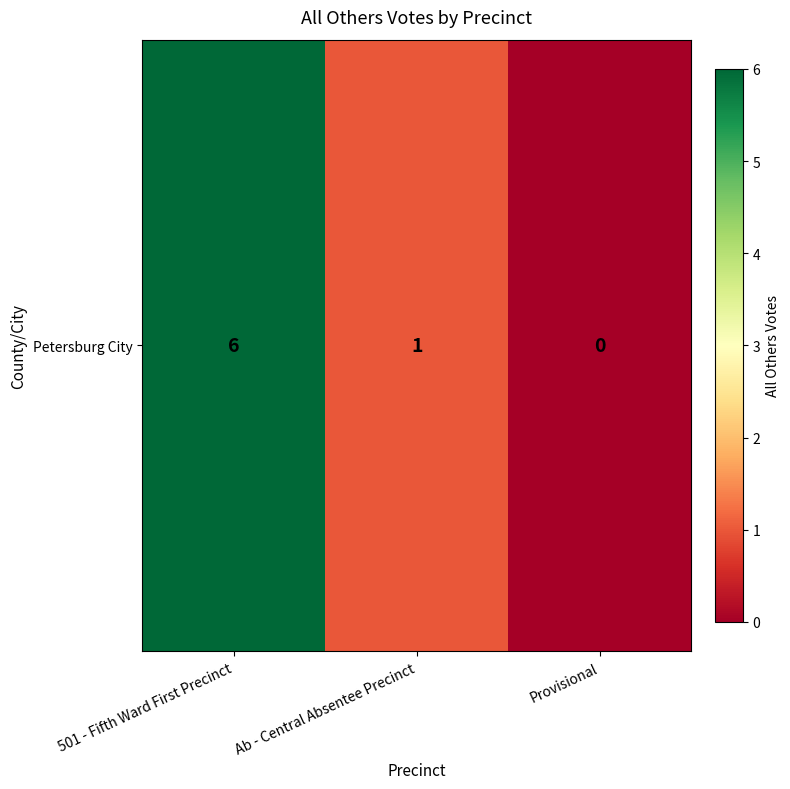

How many values are above zero?

2